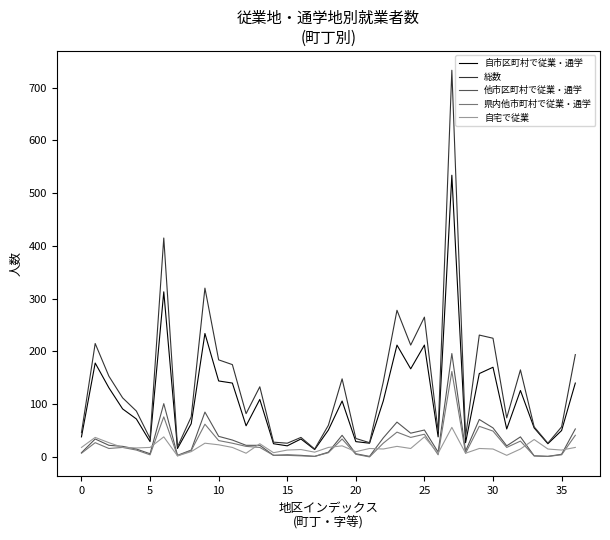

Does the chart have visible grid lines?

No